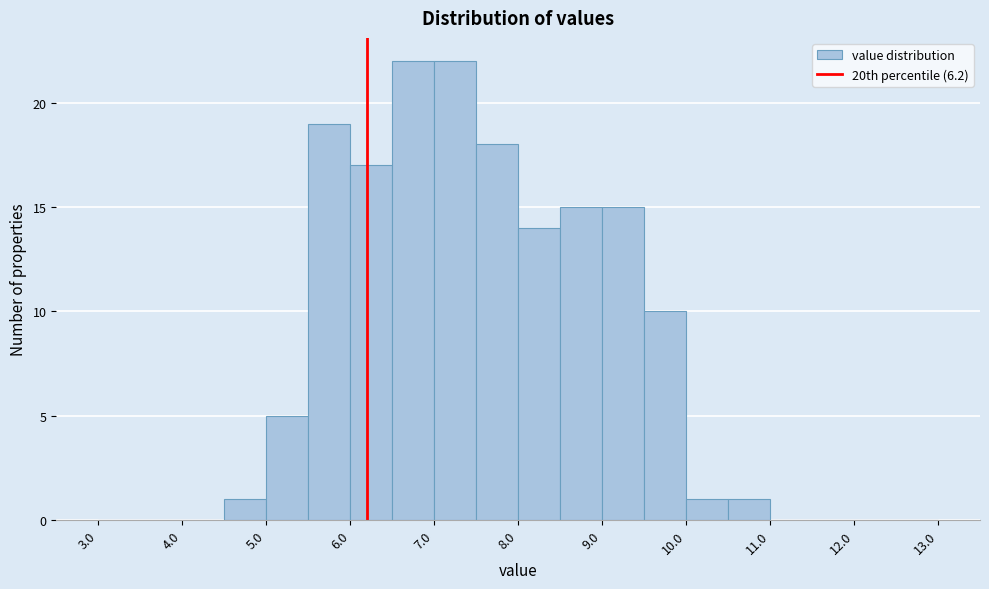

Reading left to right, transcribe this chart: for each bar, give the range it covers on the x-axis and its height. The values are not printed on the chart, so give them approximately, as read against the axis.

3.0 to 3.5: 0
3.5 to 4.0: 0
4.0 to 4.5: 0
4.5 to 5.0: 1
5.0 to 5.5: 5
5.5 to 6.0: 19
6.0 to 6.5: 17
6.5 to 7.0: 22
7.0 to 7.5: 22
7.5 to 8.0: 18
8.0 to 8.5: 14
8.5 to 9.0: 15
9.0 to 9.5: 15
9.5 to 10.0: 10
10.0 to 10.5: 1
10.5 to 11.0: 1
11.0 to 11.5: 0
11.5 to 12.0: 0
12.0 to 12.5: 0
12.5 to 13.0: 0